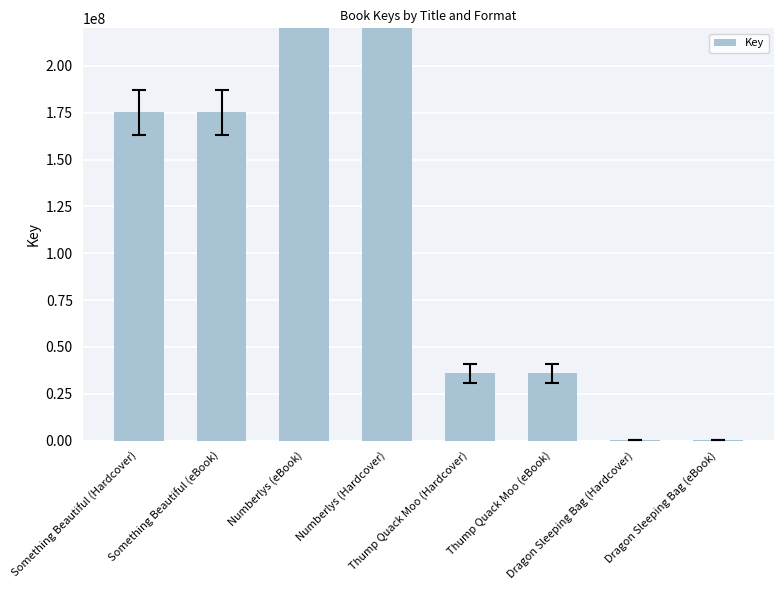

Where is the data nearest to the value 203324696?

Something Beautiful (Hardcover)